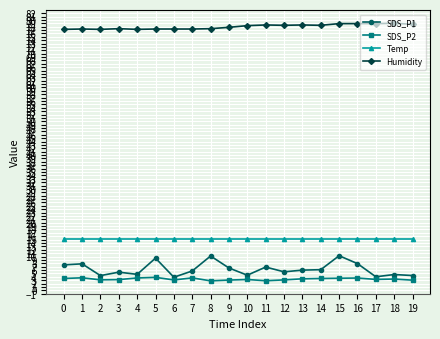

Count the number of categories in the chart.

20